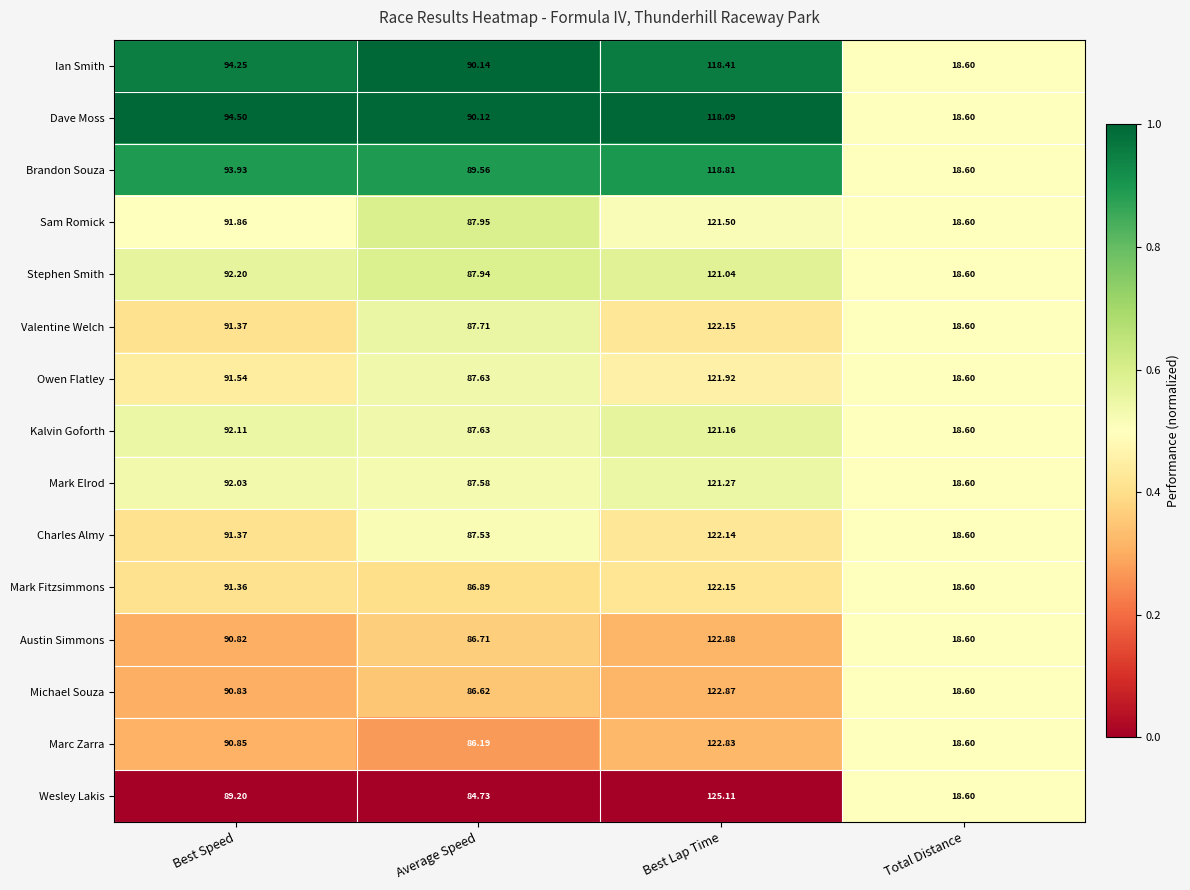

Which category has the highest value across all series?

Best Lap Time